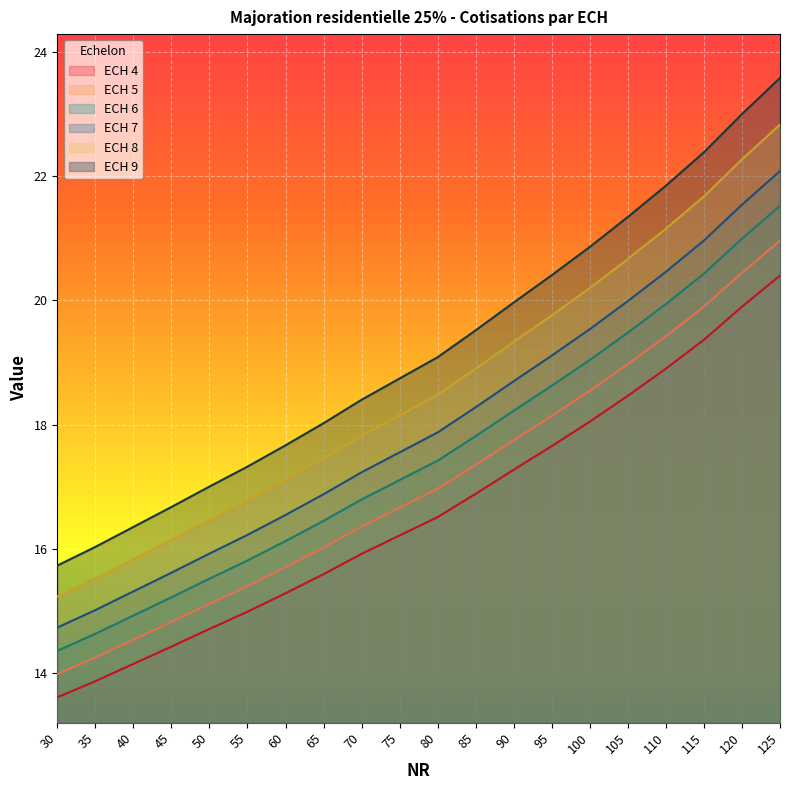

What are all the series names shown in the legend?

ECH 4, ECH 5, ECH 6, ECH 7, ECH 8, ECH 9